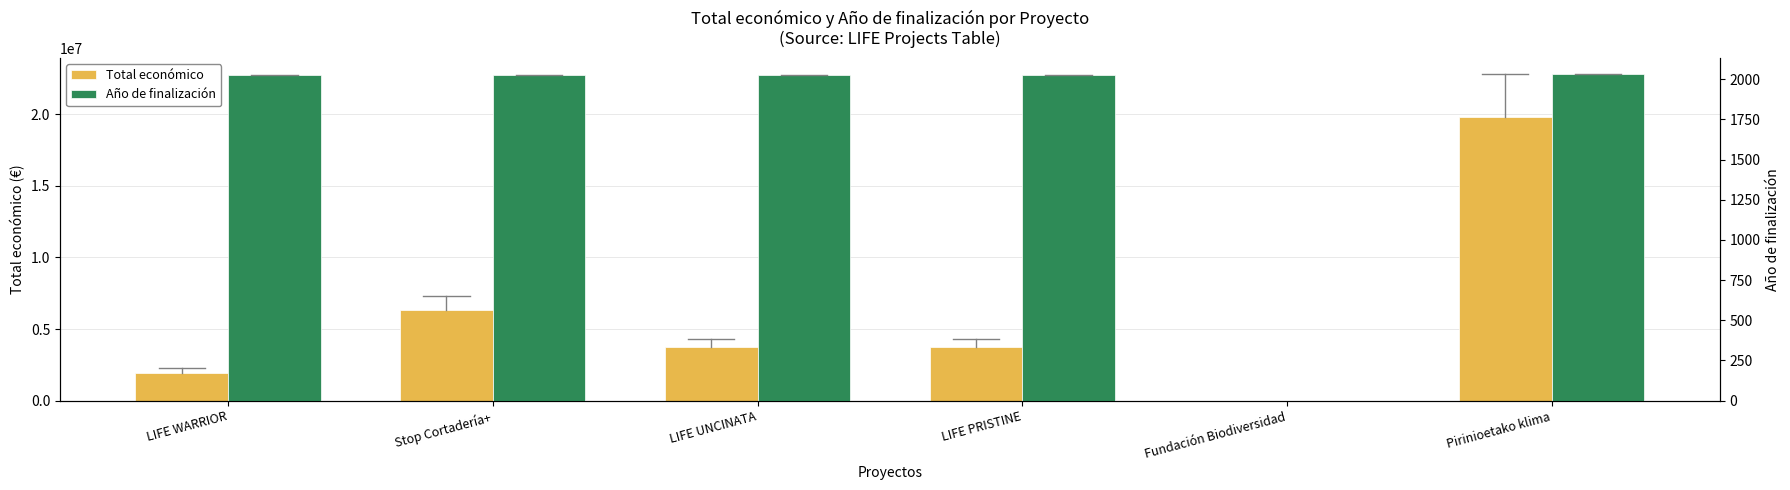

The value of Año de finalización at Fundación Biodiversidad is 0. True or false?

True